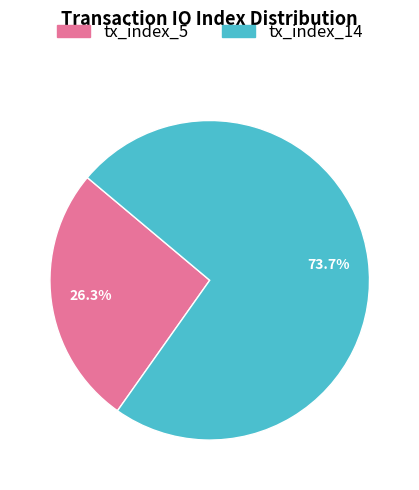

To the nearest percent, what portion does tx_index_5 represent?

26%